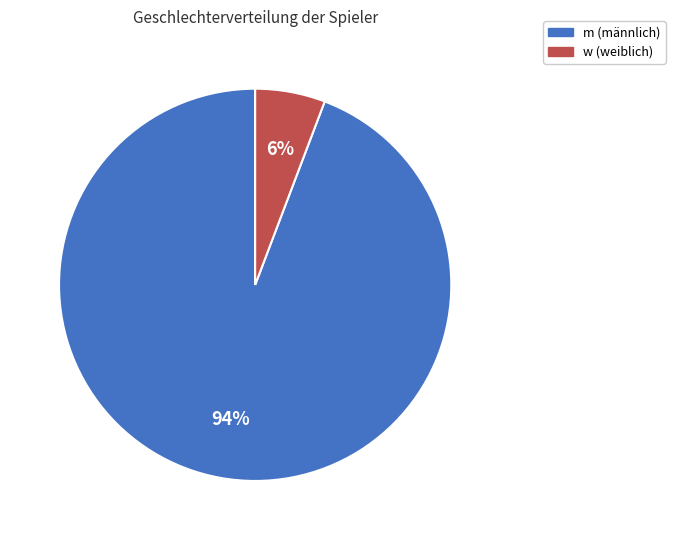

To the nearest percent, what portion does w represent?

6%